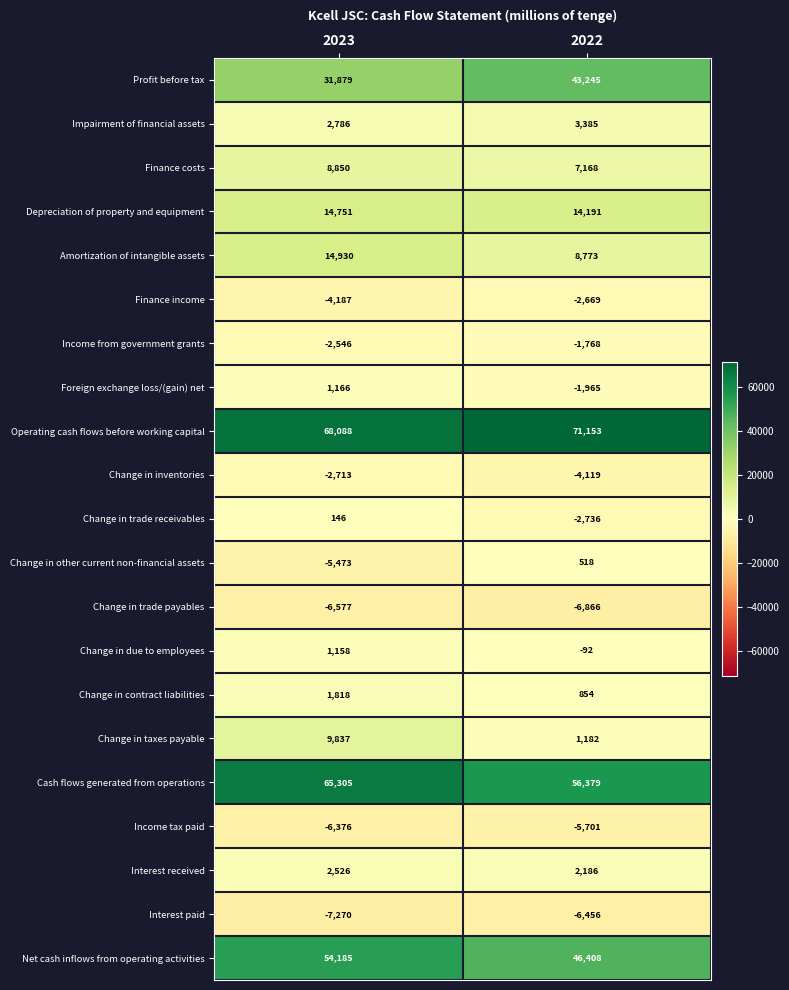

Rank the categories by Finance income value from highest to lowest.

2022, 2023